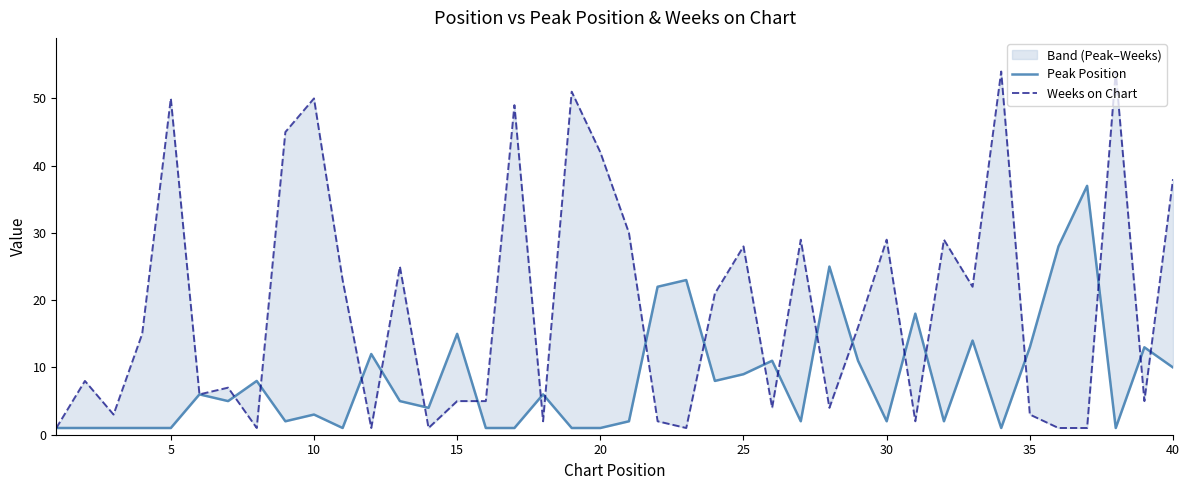

At which category does Weeks on Chart reach its first local peak?

5